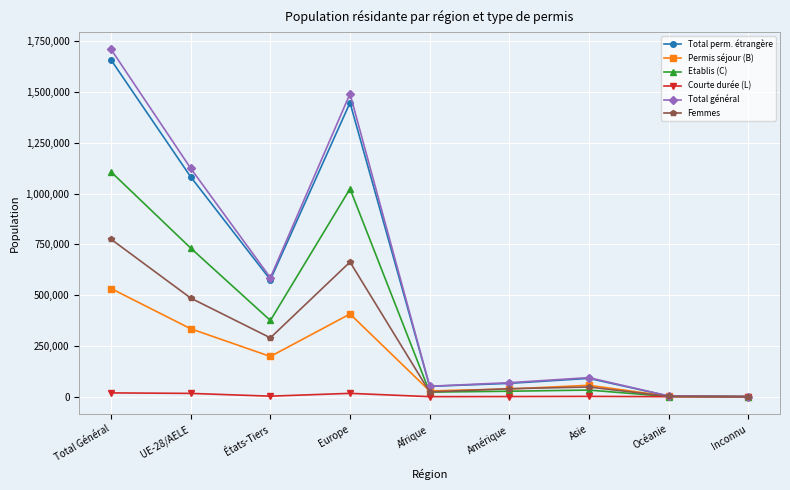

At which label does Etablis (C) reach its peak?

Total Général